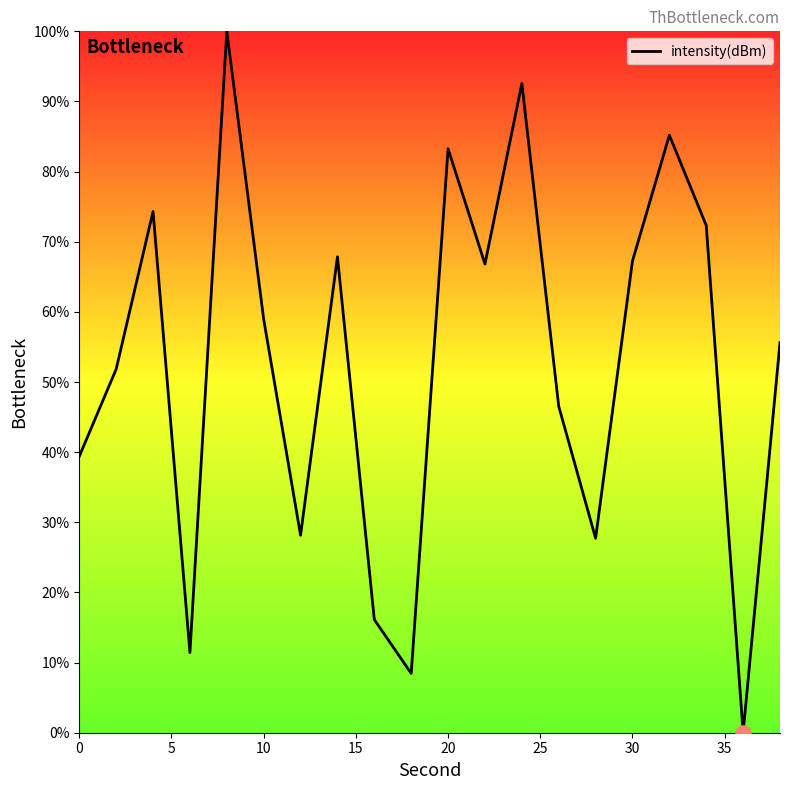

What is the greatest value displayed?

100.0